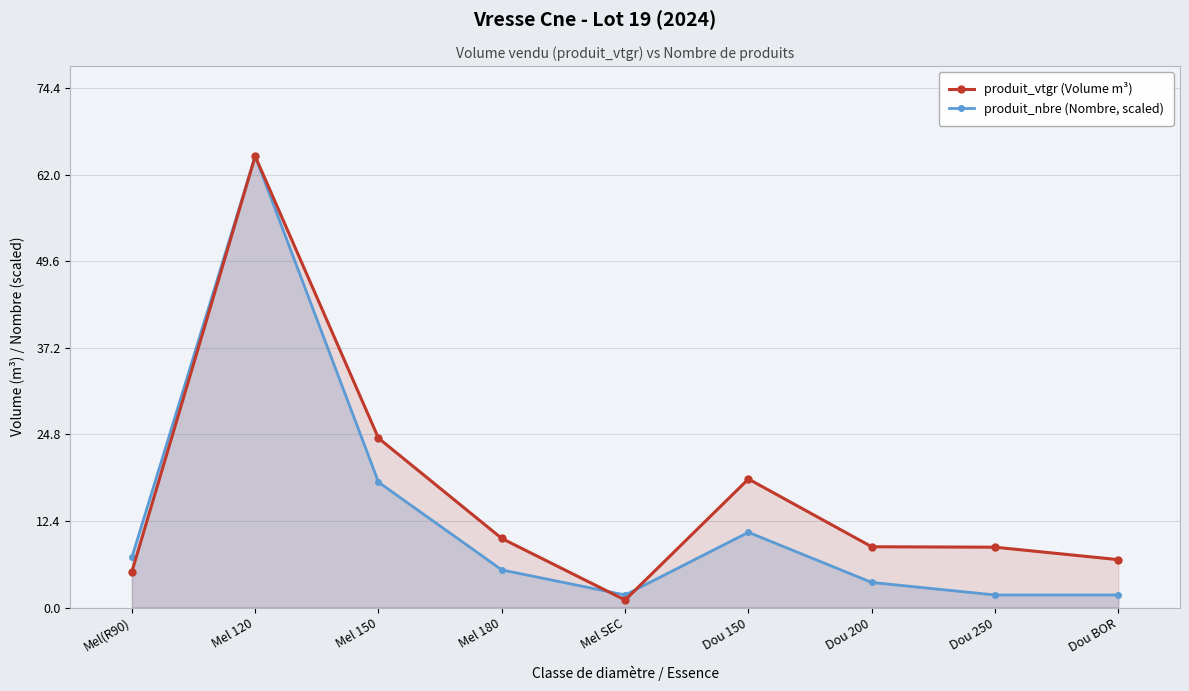

In produit_nbre (Nombre, scaled), how many points are lower than both neighbors (excluding endpoints)?

1